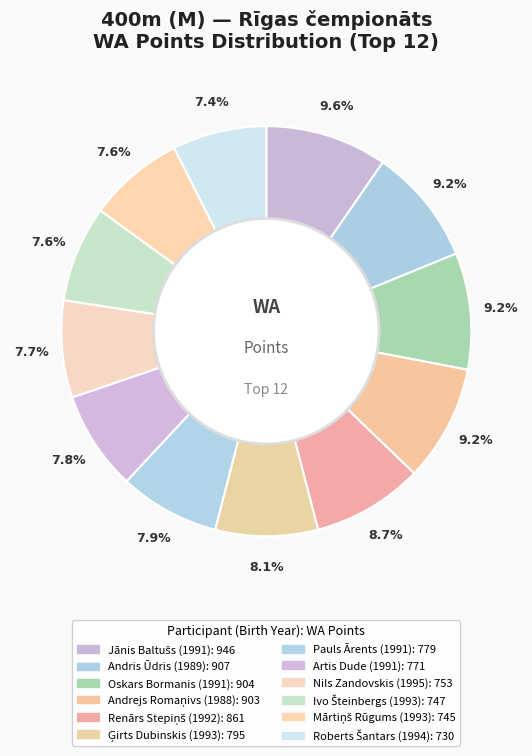

To the nearest percent, what is the difference between the largest and smallest slice percentages?

2%